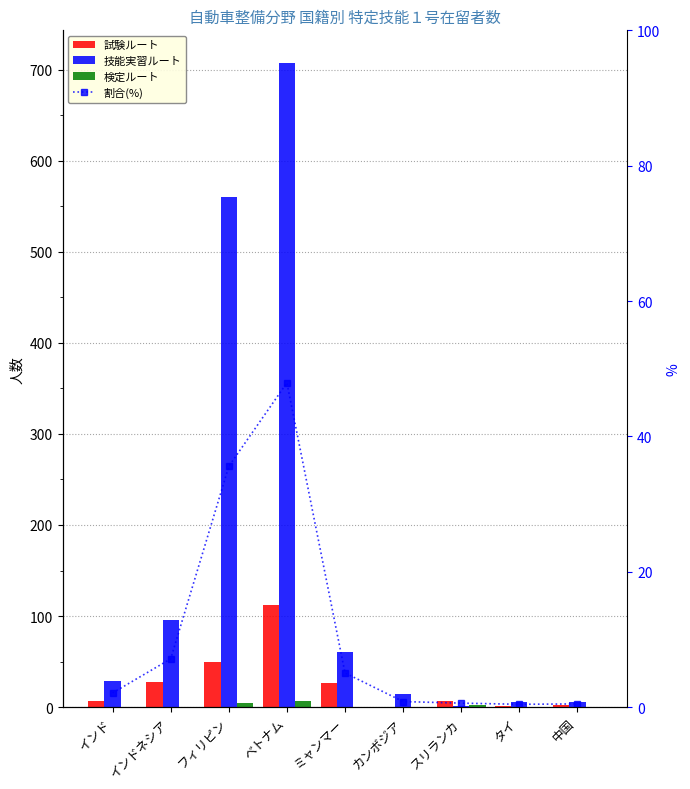

True or false: 割合(%) has a value of 14.9 at フィリピン.

False